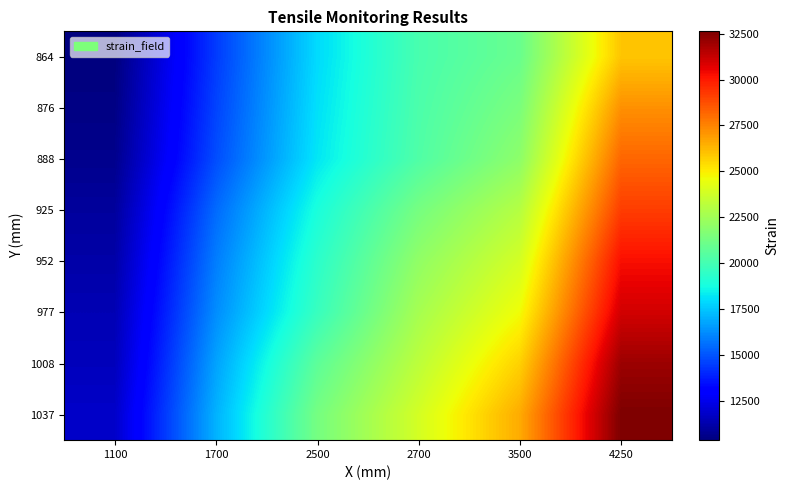

Rank the series by their maximum value, from highest to lowest.

1037, 1008, 977, 952, 925, 888, 876, 864